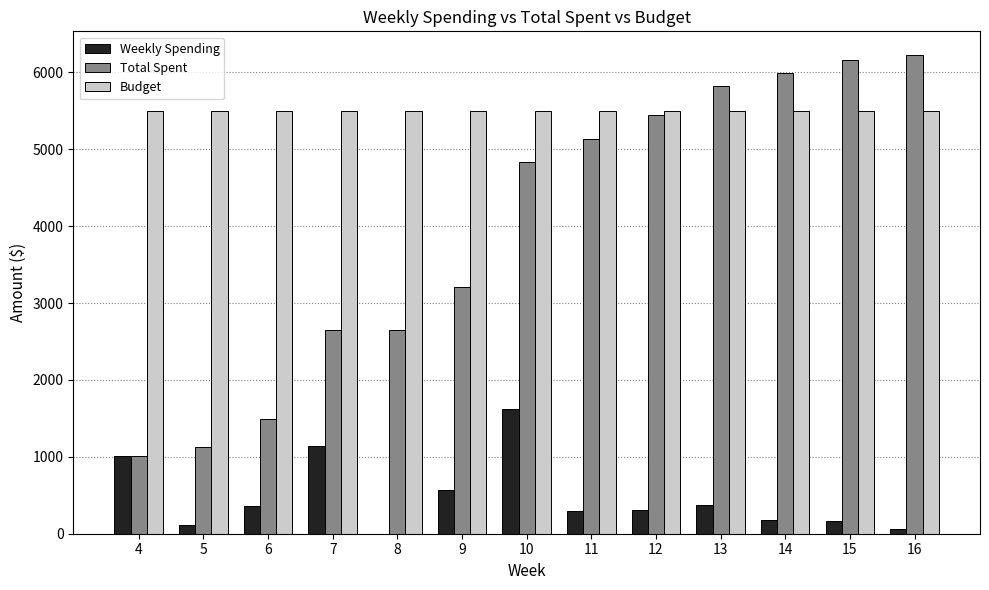

The value of Weekly Spending at 7 is 1684.5. True or false?

False